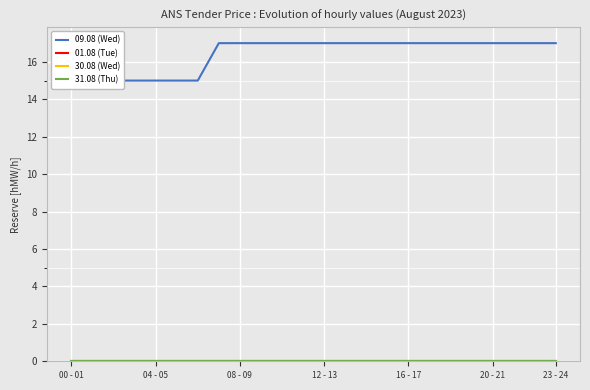

Is it true that 30.08 (Wed) equals 0 at 16 - 17?

True